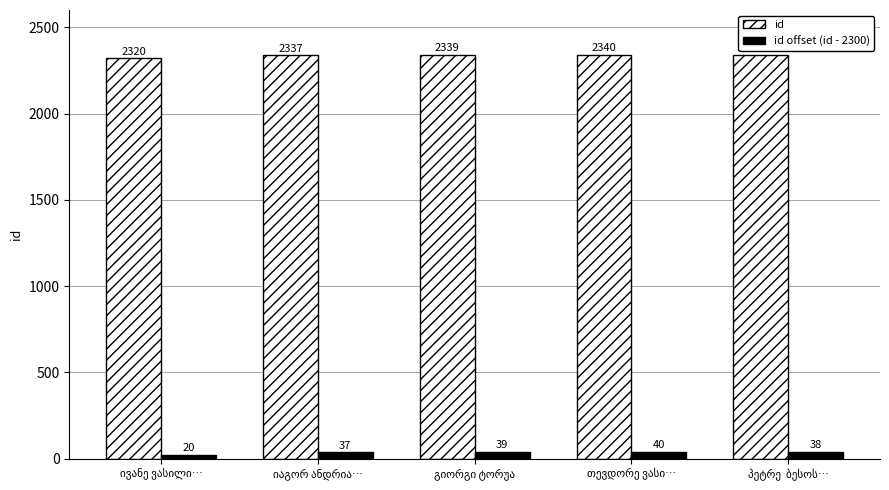

How many data points in id offset (id - 2300) are less than 38?

2